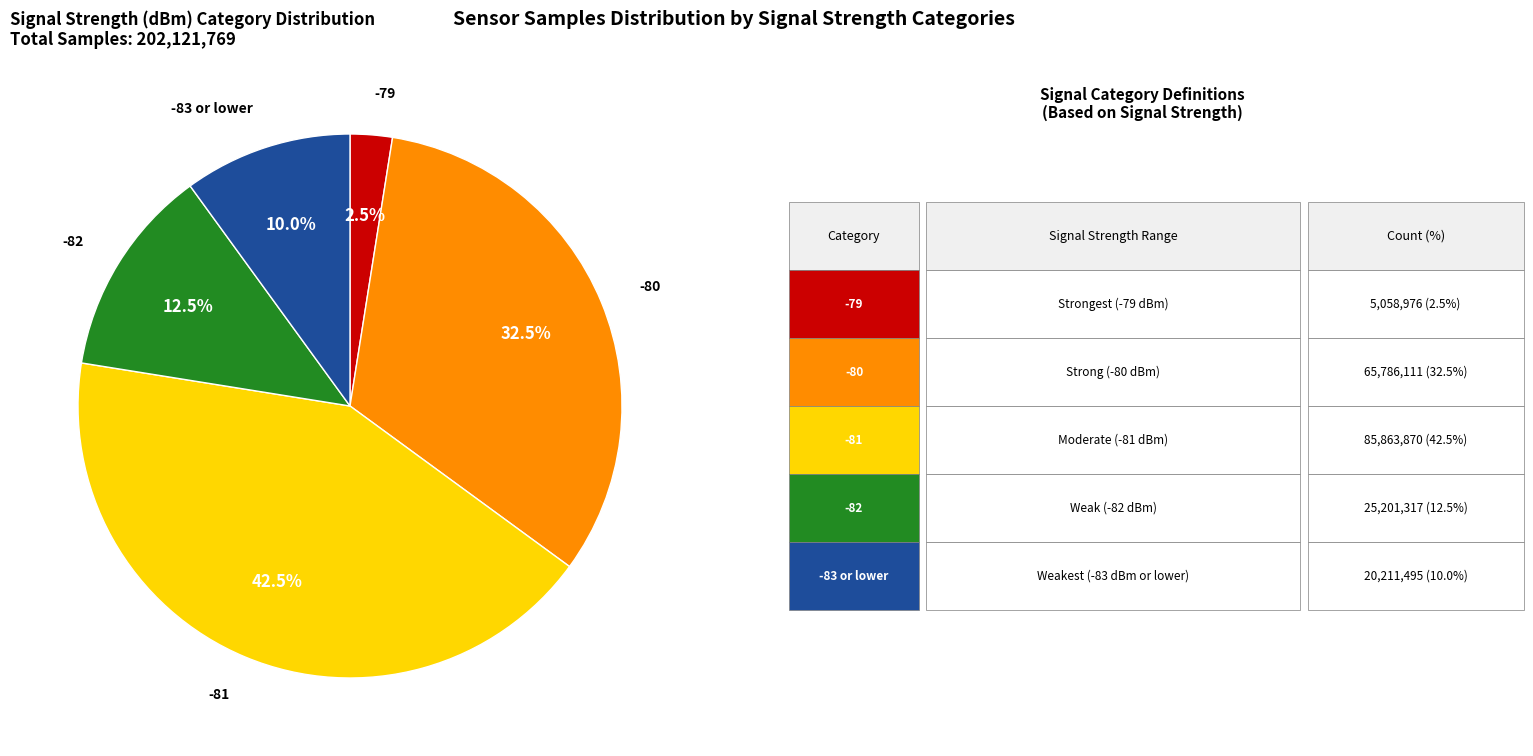

Does any single category account for the majority?

No